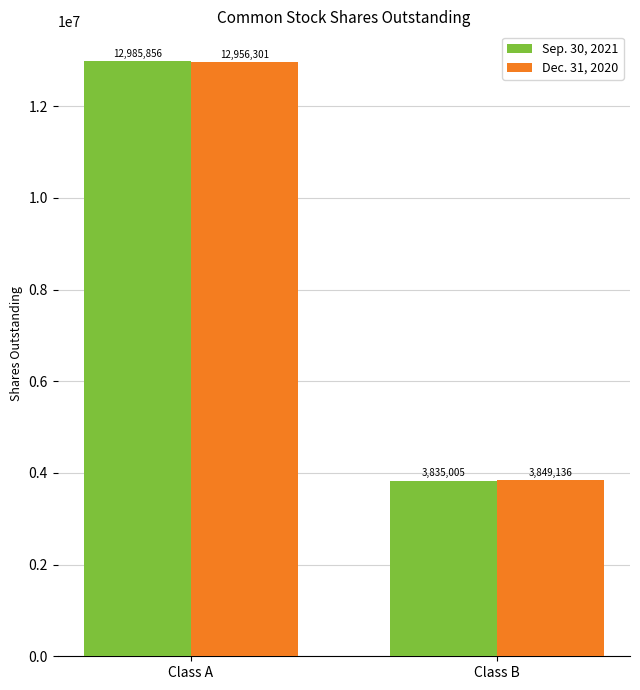

What is the greatest value displayed?

12985856